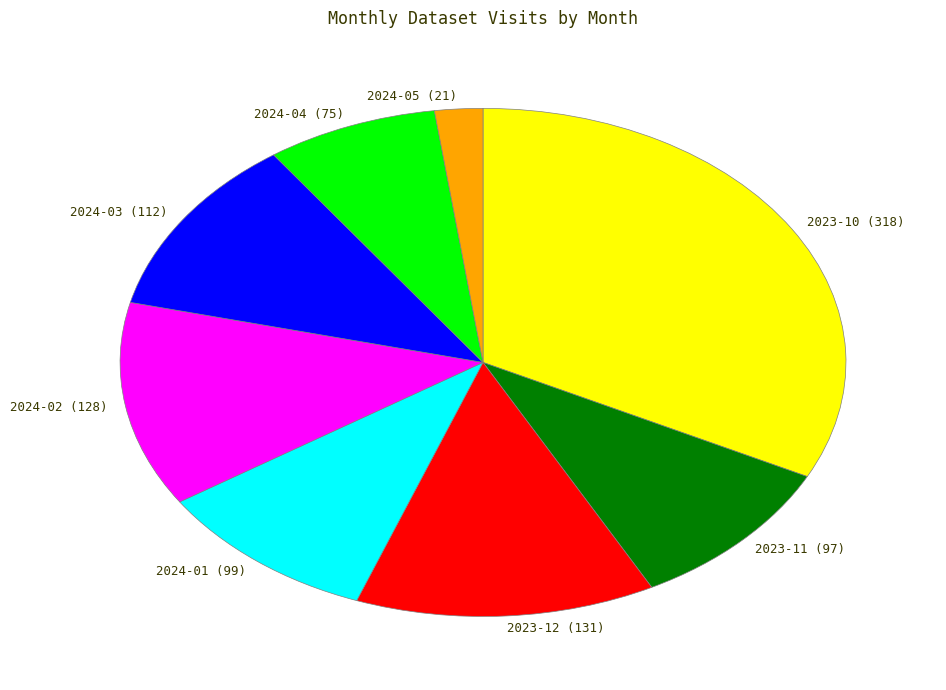

Does 2024-01 account for over 50% of the chart?

No